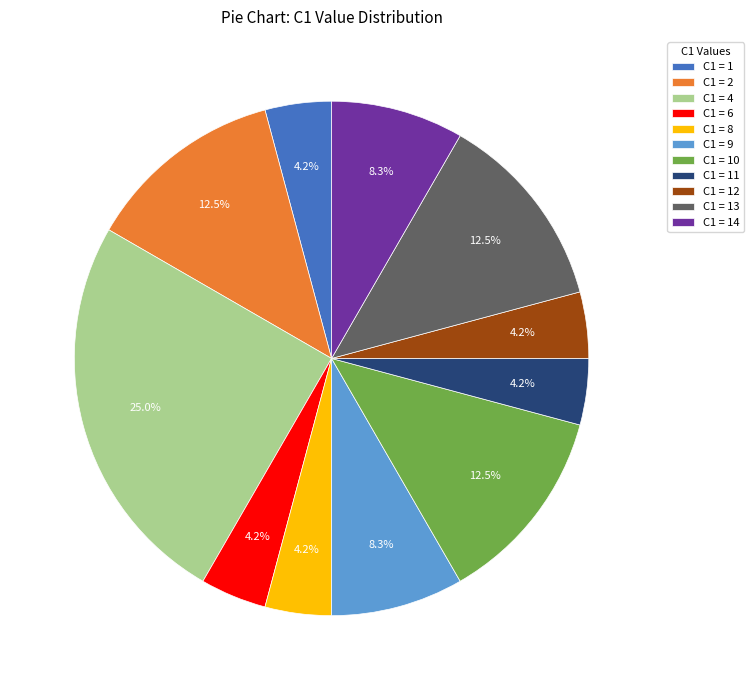

Between C1 = 11 and C1 = 2, which is larger?

C1 = 2